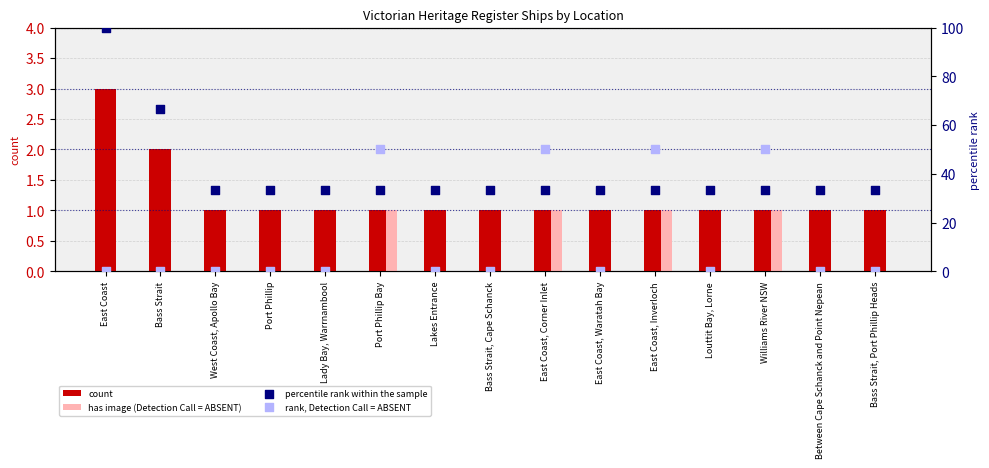

Which series has the largest total across all categories?

percentile rank within the sample